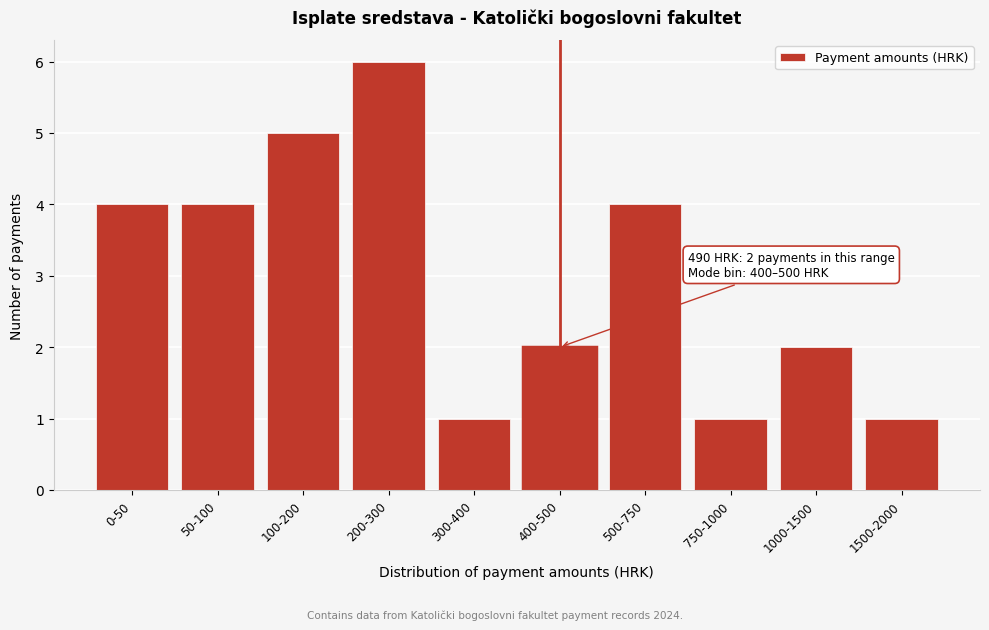

Reading left to right, what are all the values shown in this chart?

0-50=4	50-100=4	100-200=5	200-300=6	300-400=1	400-500=2	500-750=4	750-1000=1	1000-1500=2	1500-2000=1